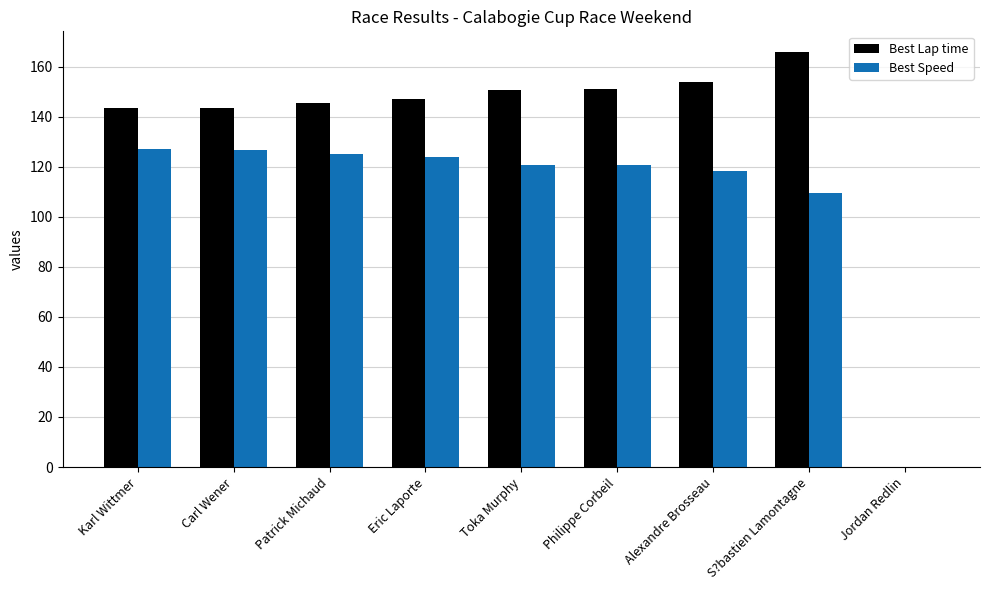

At which label does Best Lap time first exceed 146?

Eric Laporte